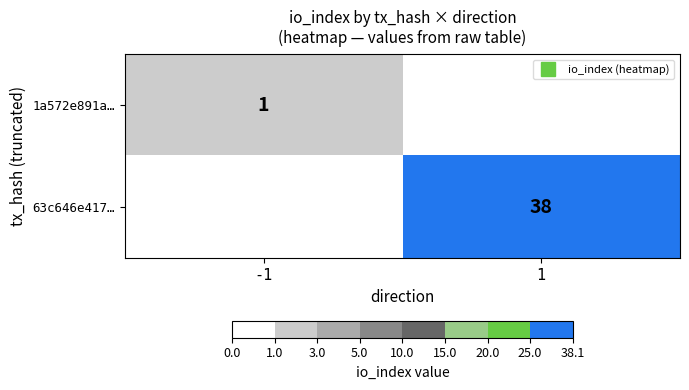

At how many categories does at least one series exceed 18?

1